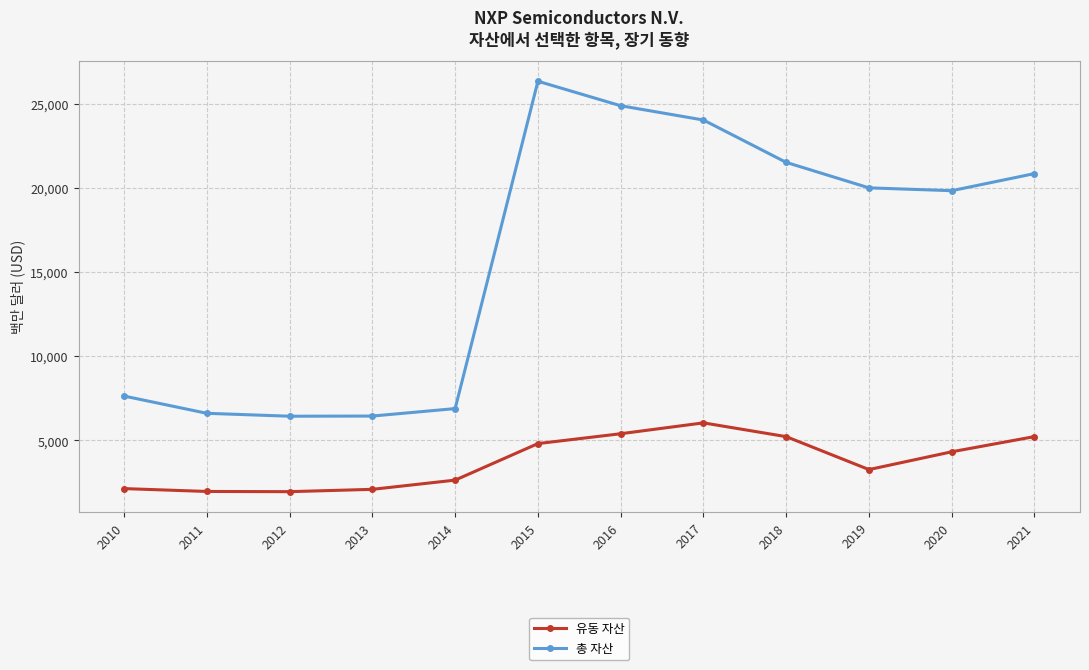

True or false: 총 자산 and 유동 자산 cross at least once.

False